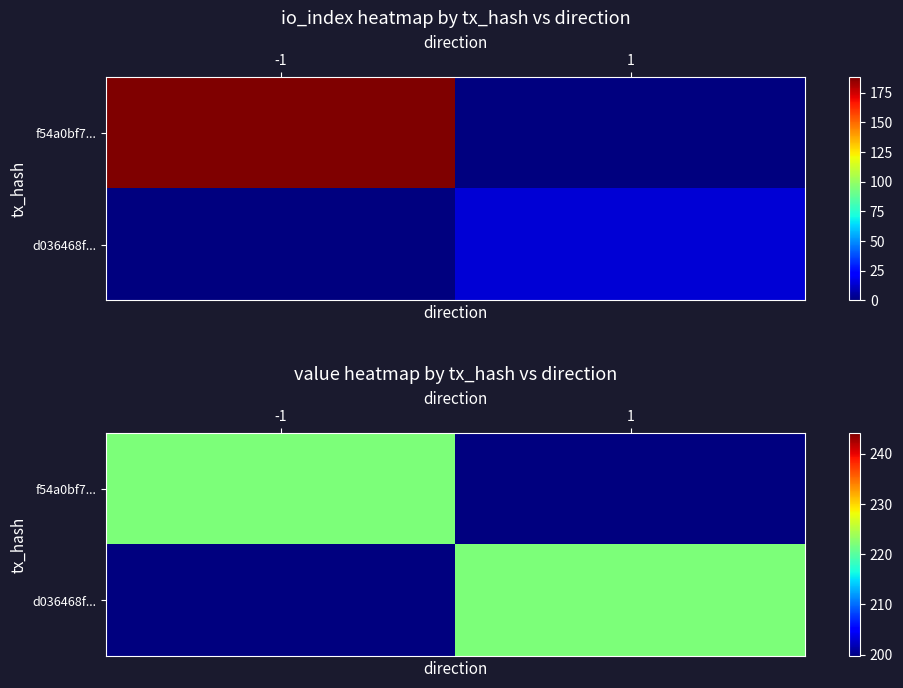

How many values in the f54a0bf7... series exceed 221?

1